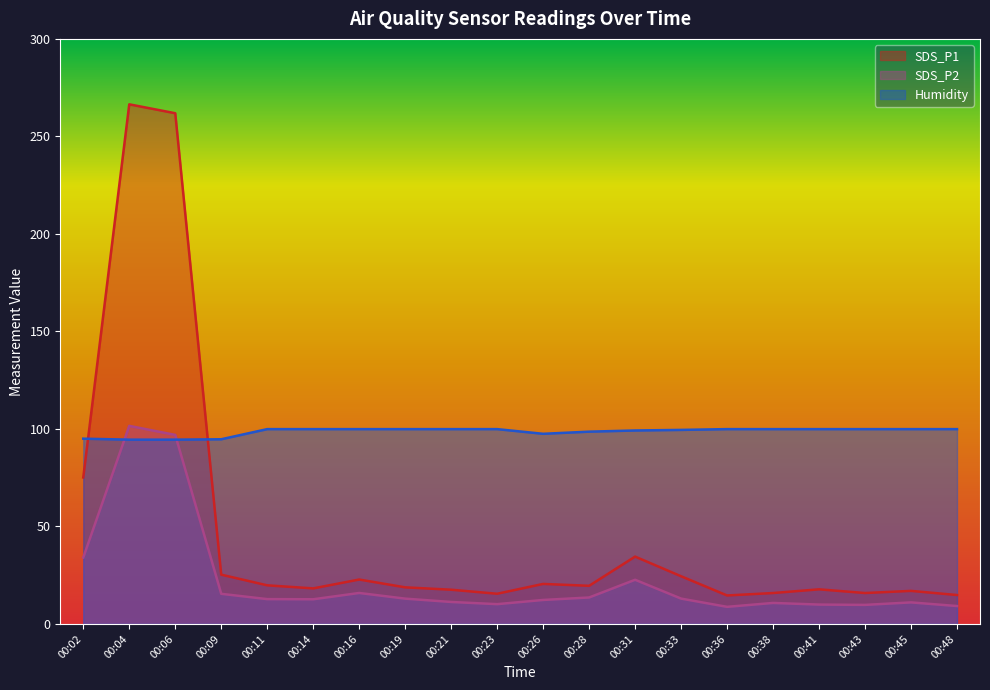

Reading left to right, extract all data points from this chart.

SDS_P1: 00:02=75.1	00:04=266.4	00:06=261.9	00:09=25.3	00:11=19.8	00:14=18.2	00:16=22.8	00:19=18.8	00:21=17.6	00:23=15.5	00:26=20.5	00:28=19.6	00:31=34.5	00:33=24.4	00:36=14.6	00:38=15.8	00:41=17.8	00:43=15.8	00:45=16.9	00:48=14.8
SDS_P2: 00:02=34.0	00:04=101.6	00:06=96.9	00:09=15.4	00:11=12.7	00:14=12.7	00:16=15.9	00:19=13.0	00:21=11.3	00:23=10.2	00:26=12.3	00:28=13.6	00:31=22.6	00:33=13.0	00:36=8.8	00:38=10.8	00:41=9.9	00:43=9.8	00:45=11.1	00:48=9.2
Humidity: 00:02=95.0	00:04=94.5	00:06=94.5	00:09=94.7	00:11=99.9	00:14=99.9	00:16=99.9	00:19=99.9	00:21=99.9	00:23=99.9	00:26=97.5	00:28=98.6	00:31=99.2	00:33=99.5	00:36=99.9	00:38=99.9	00:41=99.9	00:43=99.9	00:45=99.9	00:48=99.9